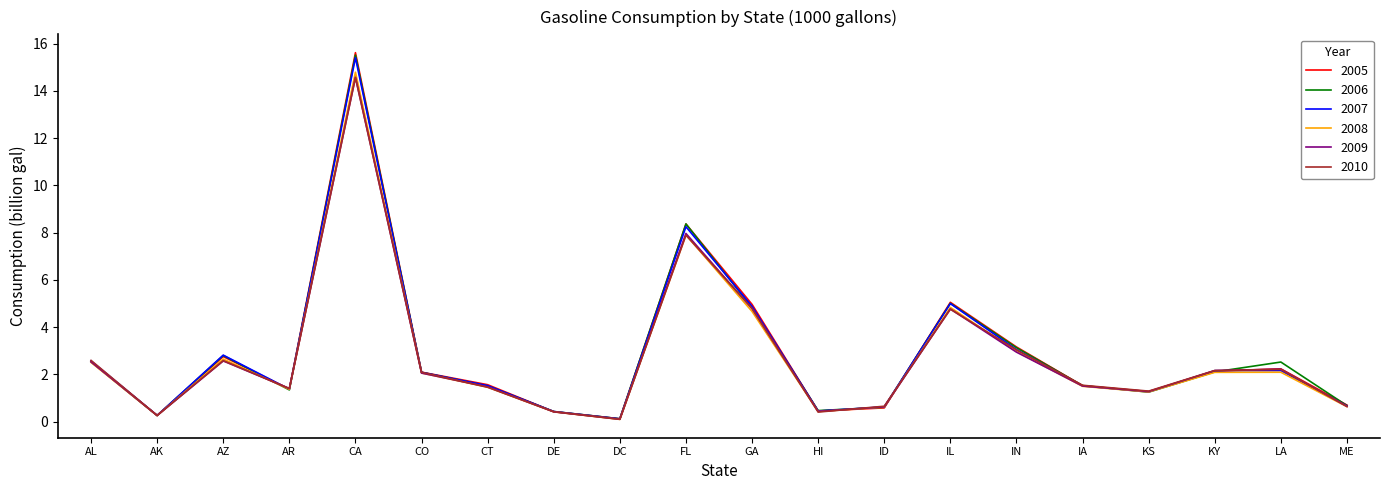

At which label is 2007 closest to 7?

FL